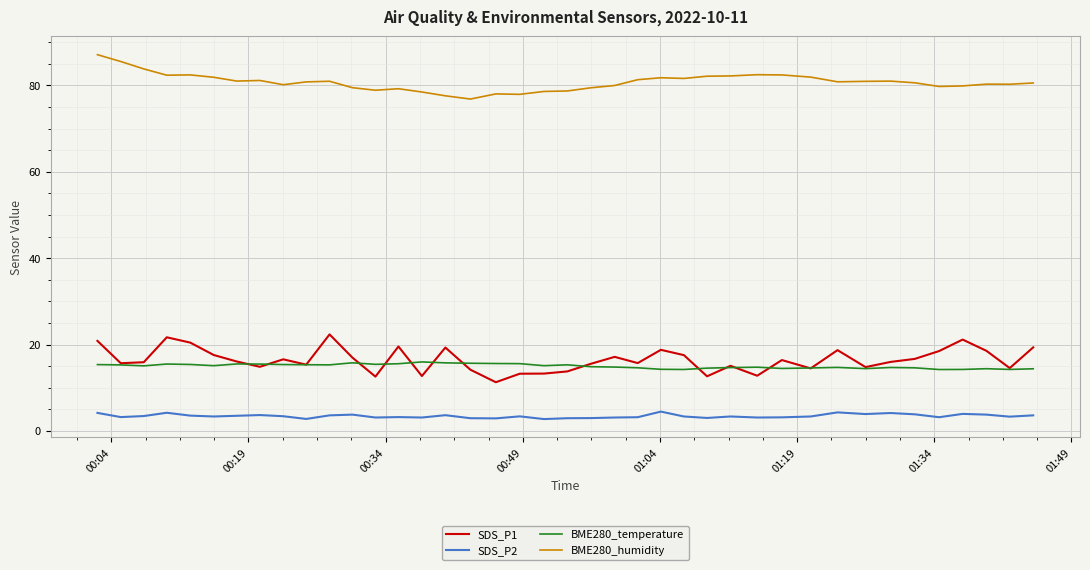

Rank the series by their maximum value, from lowest to highest.

SDS_P2, BME280_temperature, SDS_P1, BME280_humidity